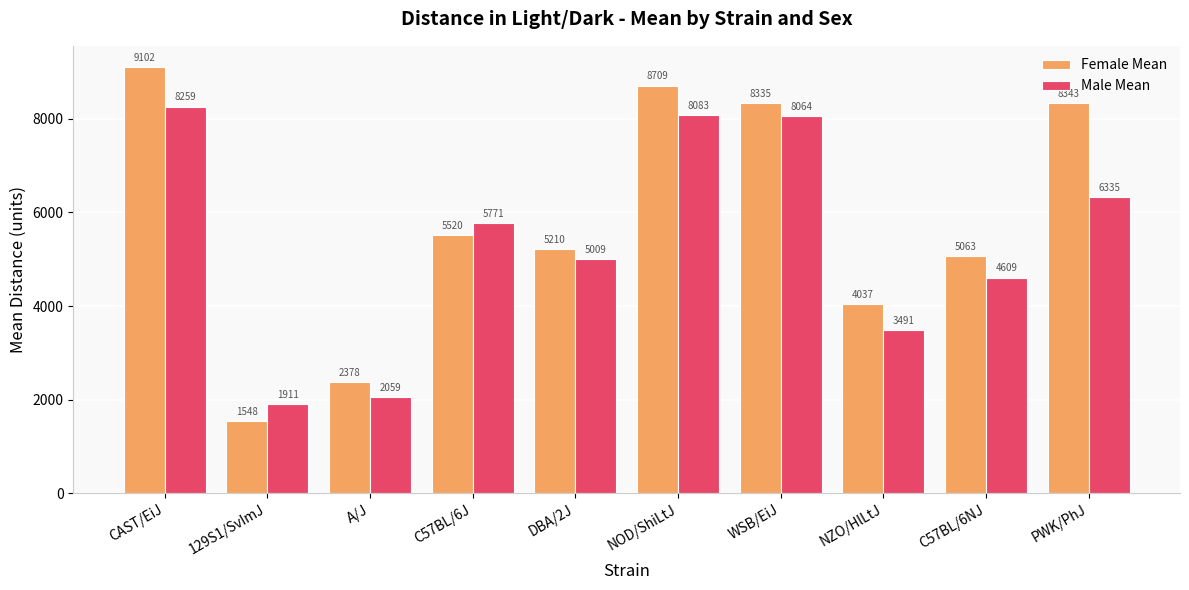

How many distinct data groups are displayed?

2